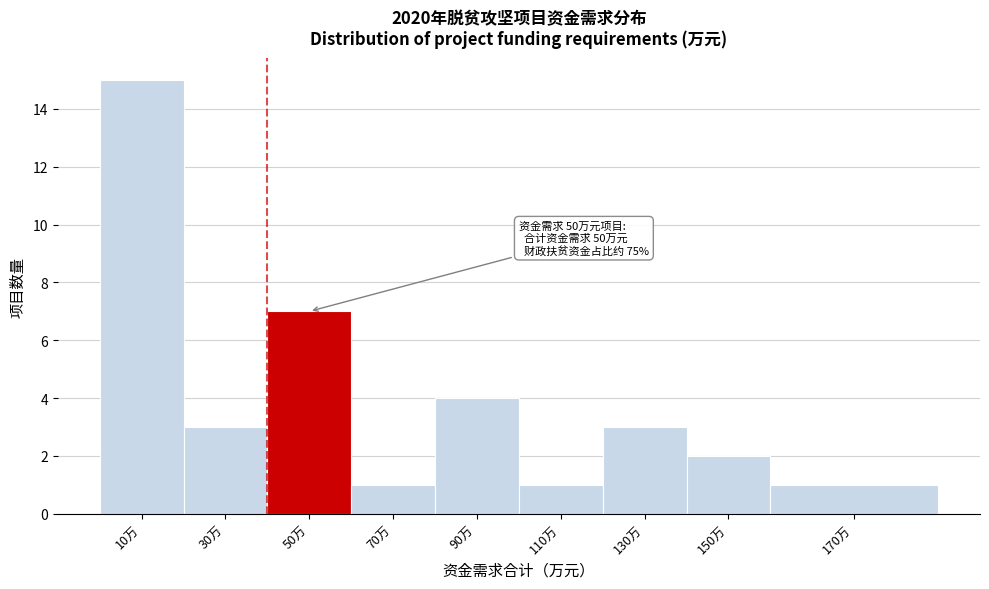

Reading left to right, list all the values displayed in this chart.

15	3	7	1	4	1	3	2	1